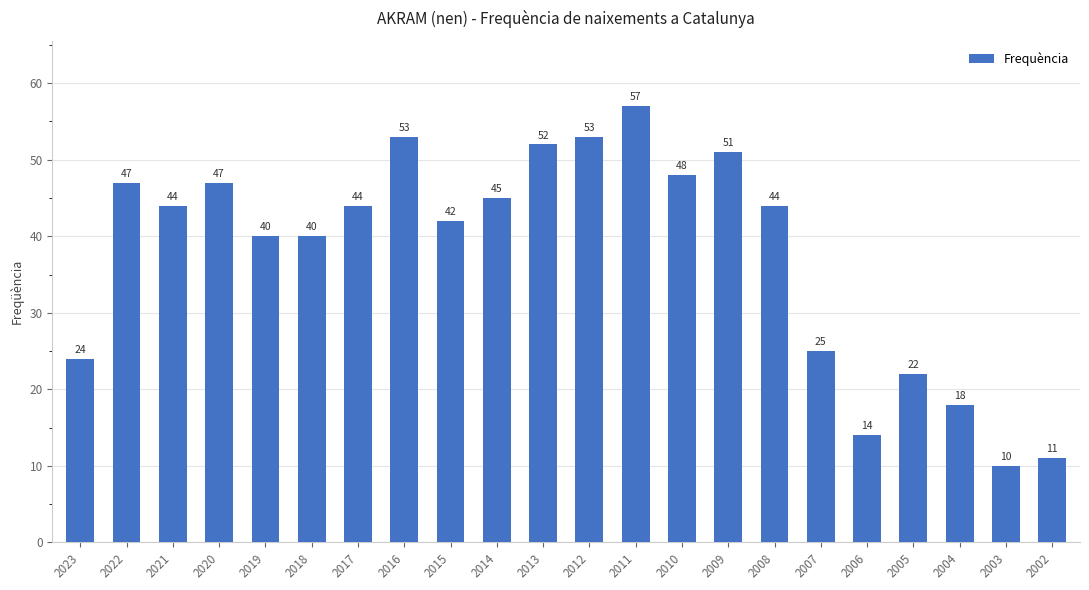

What is the maximum value shown in the chart?

57